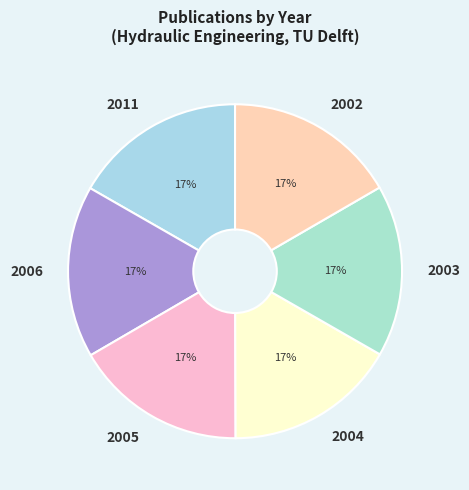

Does 2006 account for over 50% of the chart?

No